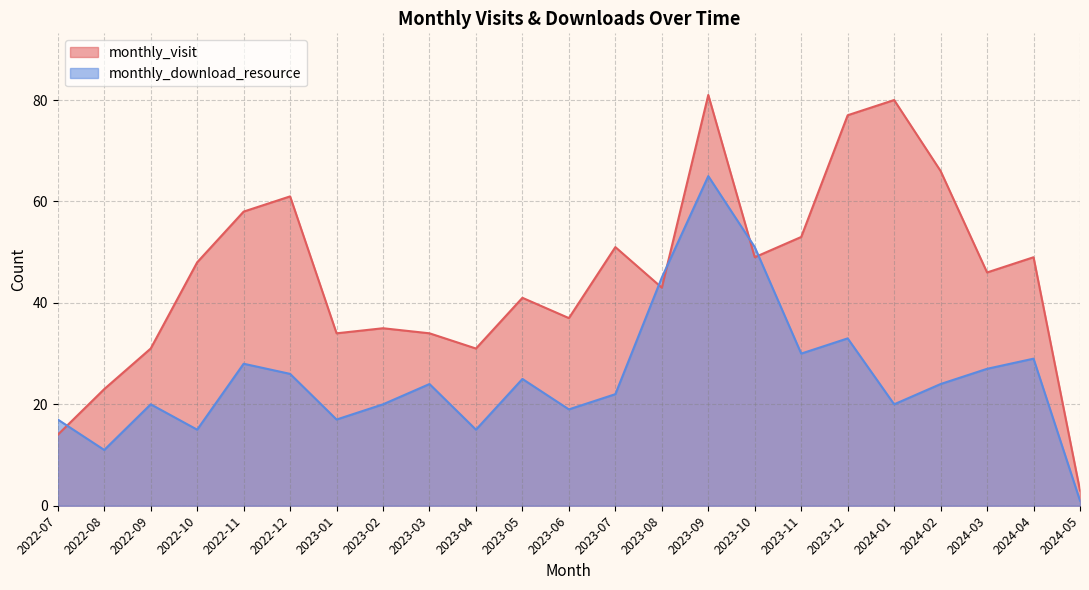

Rank the categories by monthly_download_resource value from lowest to highest.

2024-05, 2022-08, 2022-10, 2023-04, 2022-07, 2023-01, 2023-06, 2022-09, 2023-02, 2024-01, 2023-07, 2023-03, 2024-02, 2023-05, 2022-12, 2024-03, 2022-11, 2024-04, 2023-11, 2023-12, 2023-08, 2023-10, 2023-09